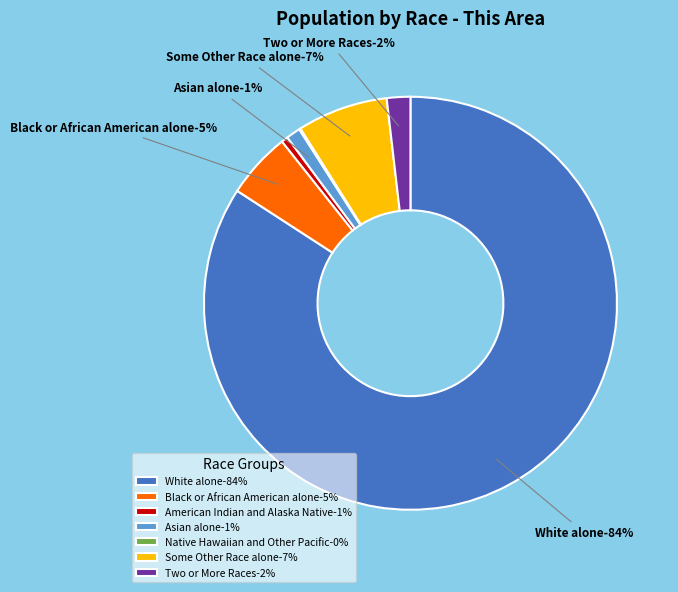

To the nearest percent, what is the difference between the largest and smallest slice percentages?

84%